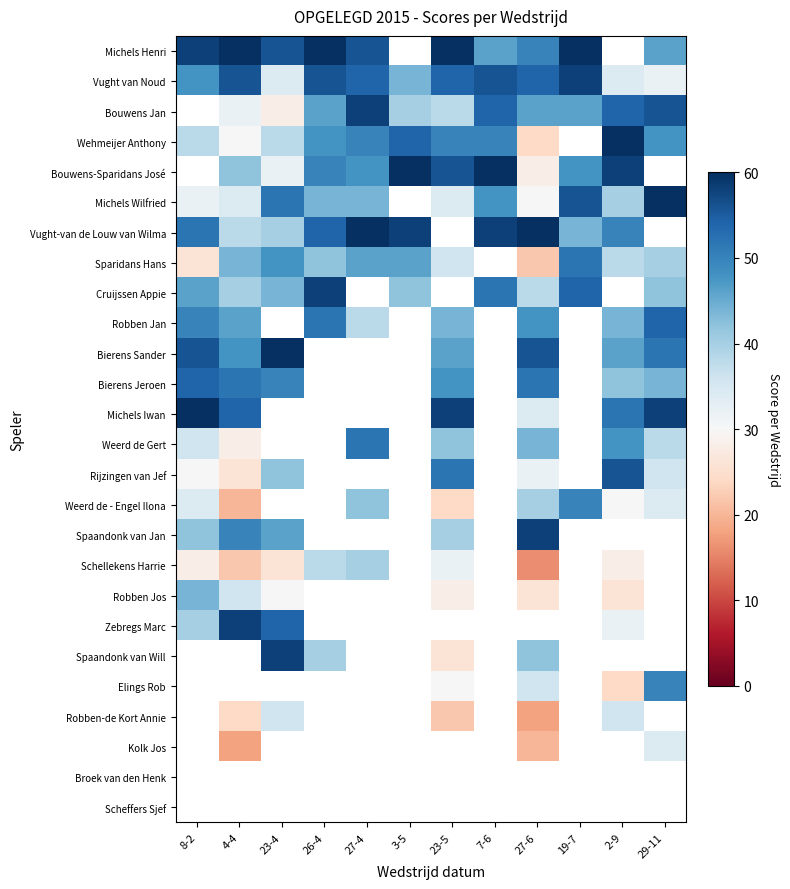

How many Bouwens Jan values are between 38 and 54?

7